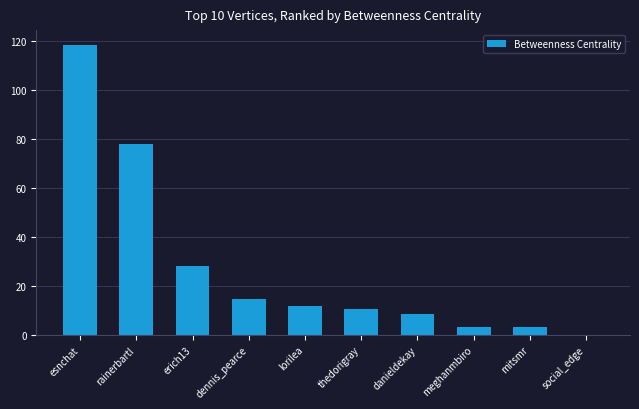

Is it true that the value at erich13 is 37.9?

False